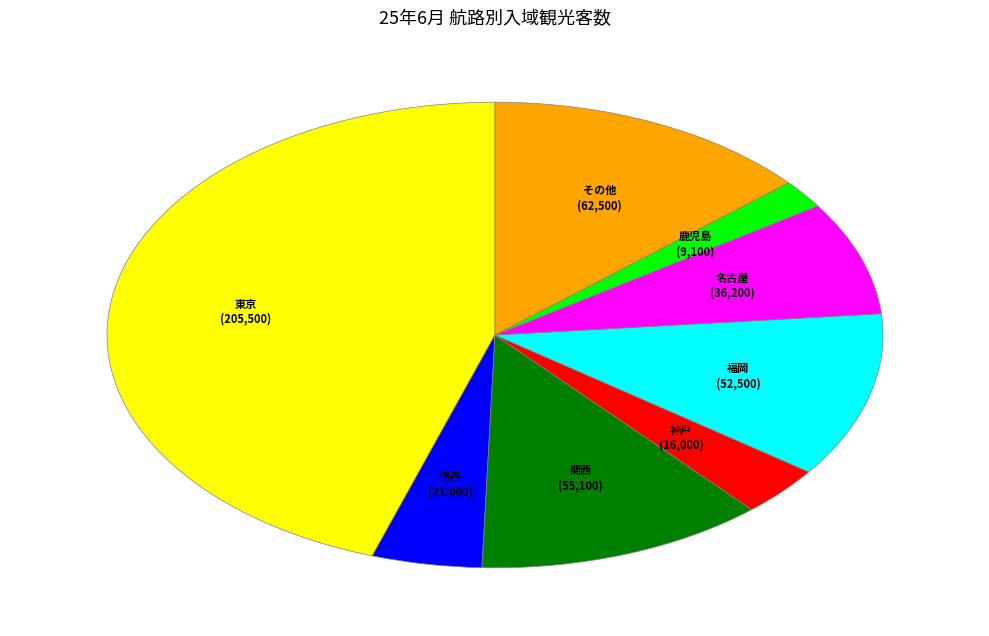

Does any single category account for the majority?

No